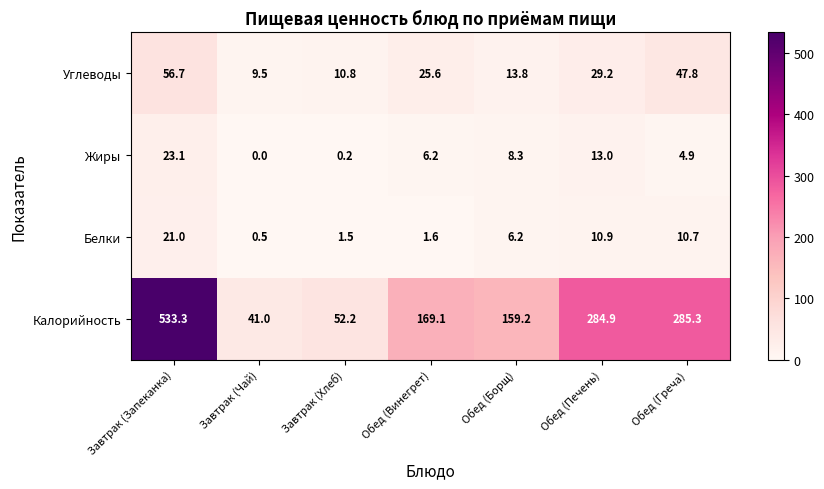

What is the highest value of the Жиры series?

23.1